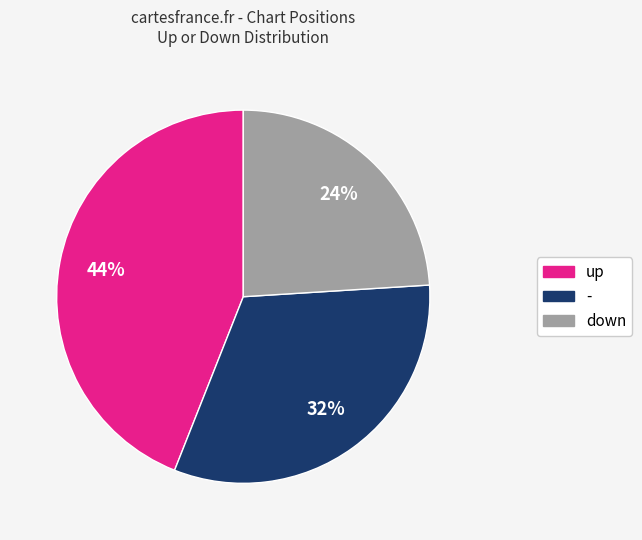

How many segments does this pie chart have?

3